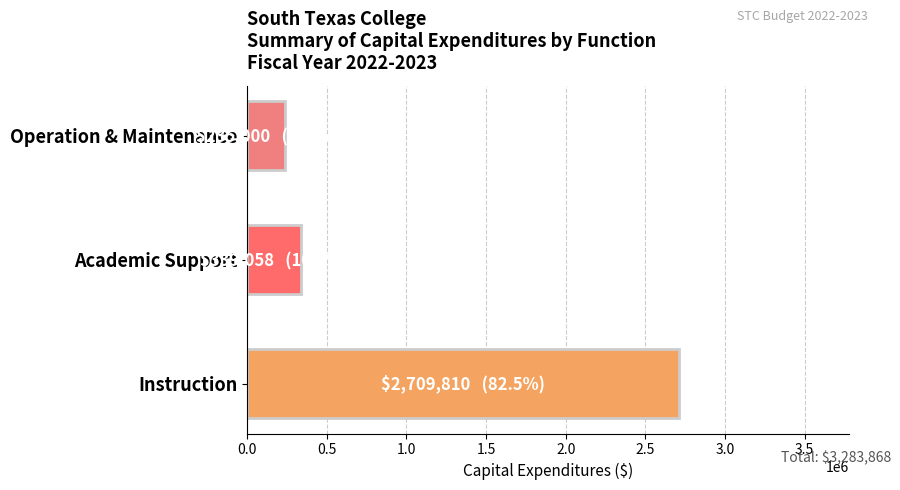

What value does the data have at Instruction?

2709810